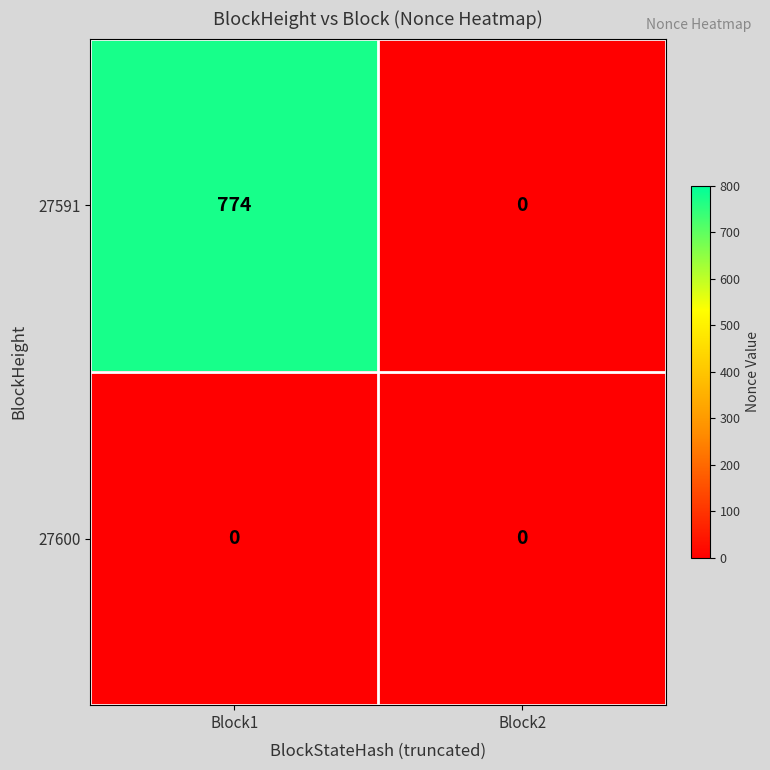

What is the difference between the maximum and minimum values in the 27591 series?

774